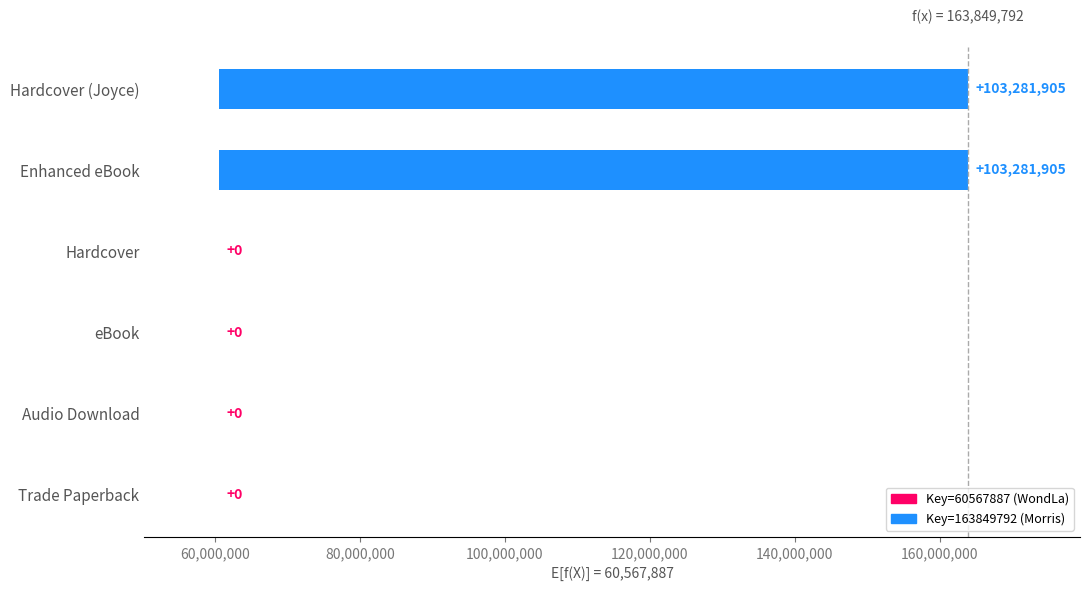

What is the average value?

34427302